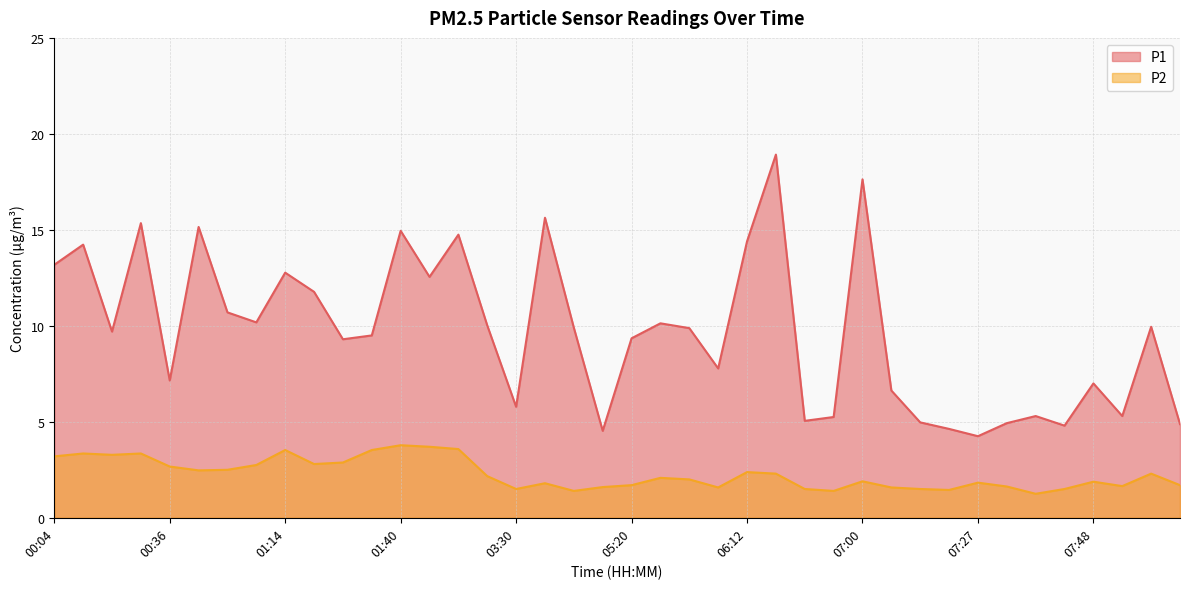

Rank the series by their maximum value, from highest to lowest.

P1, P2